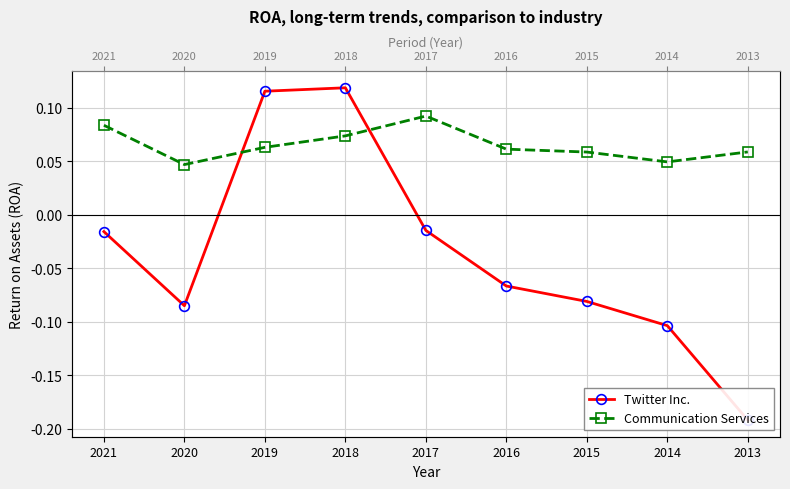

At which category does the chart reach its peak across all series?

2018